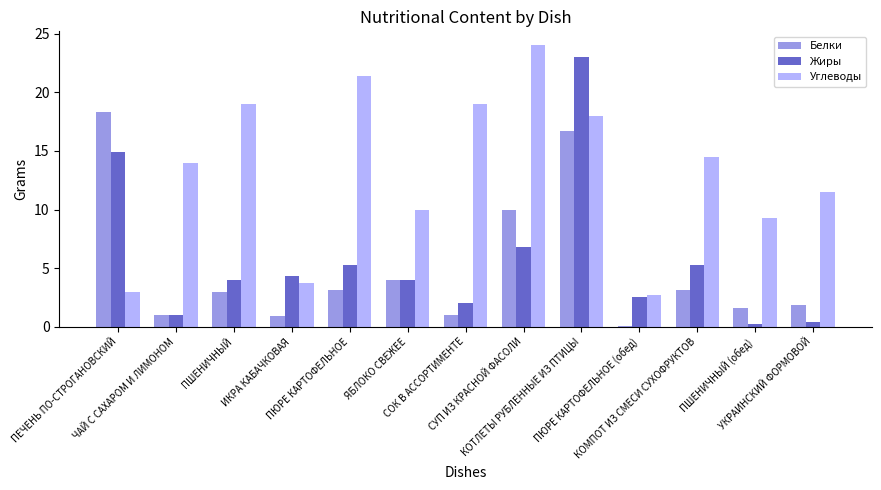

What position from the left is СОК В АССОРТИМЕНТЕ?

7